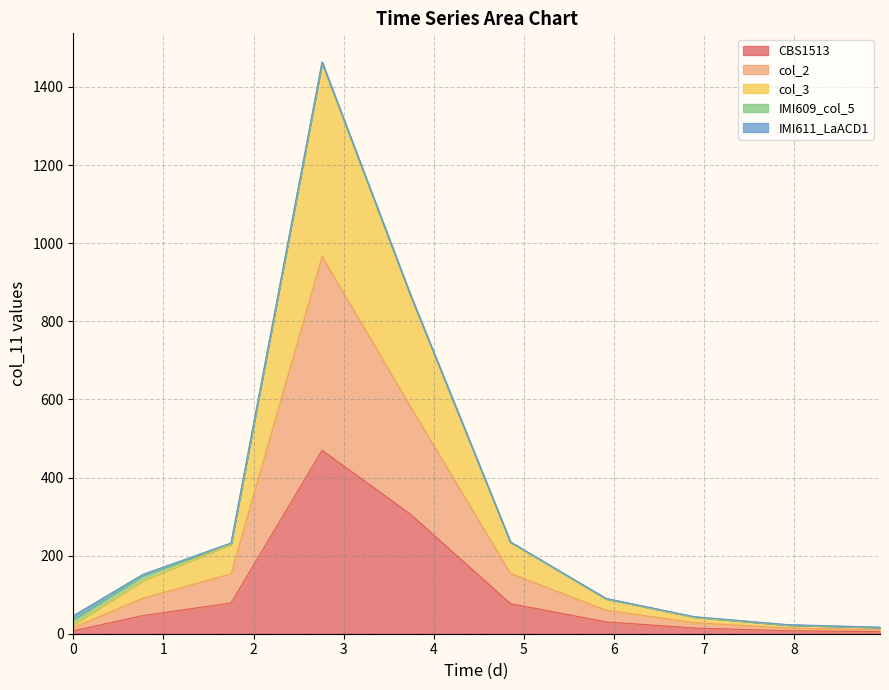

What is the greatest value displayed?

1462.8